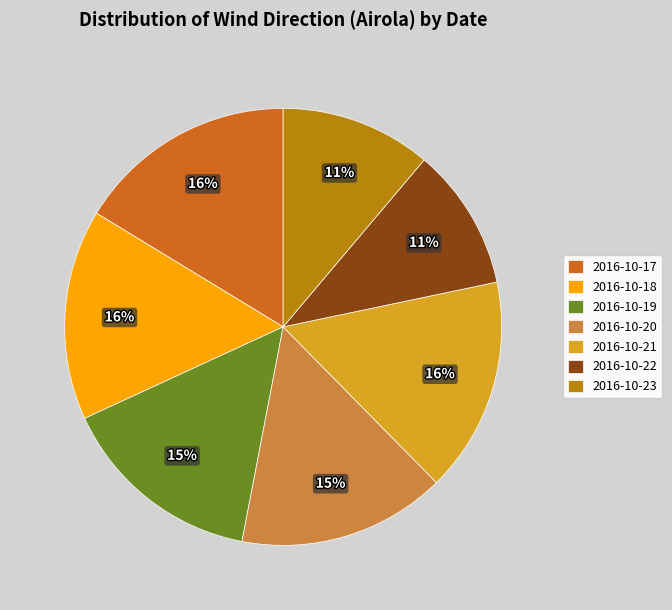

Combined, do 2016-10-21 and 2016-10-22 account for over 50%?

No